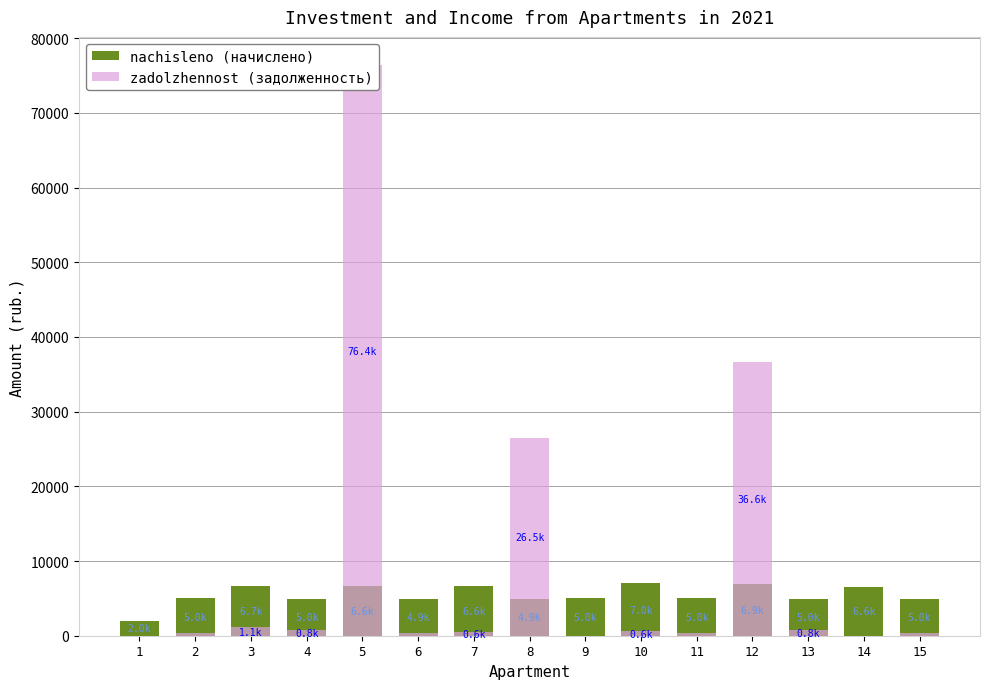

What is the difference between the zadolzhennost (задолженность) values at 7 and 12?

36037.3